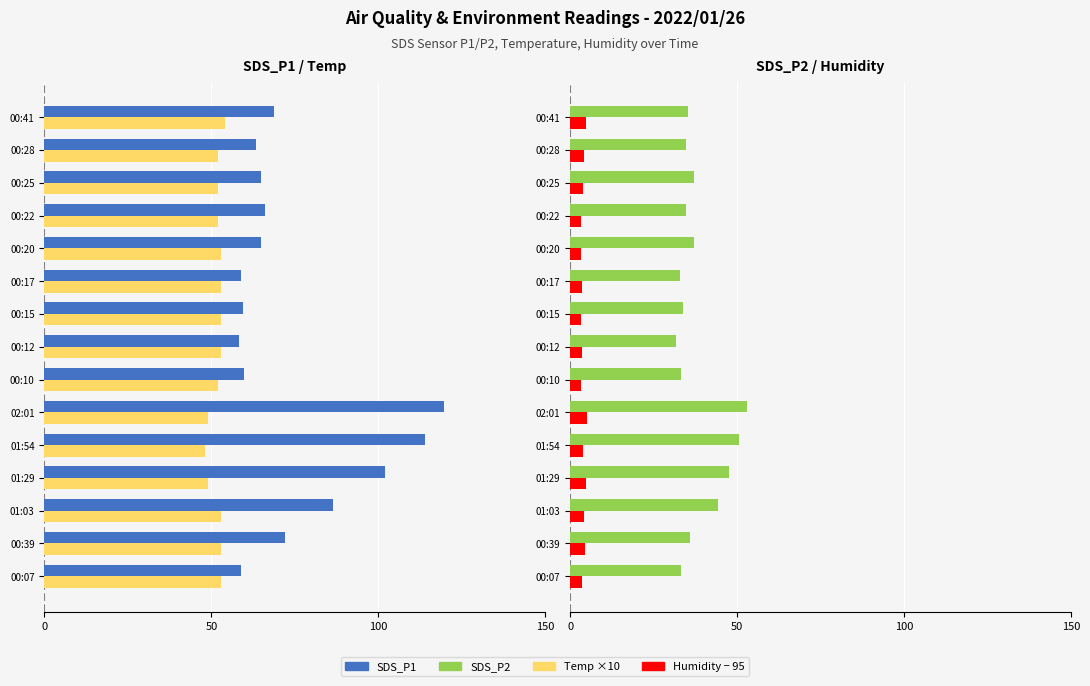

Count the number of categories in the chart.

15